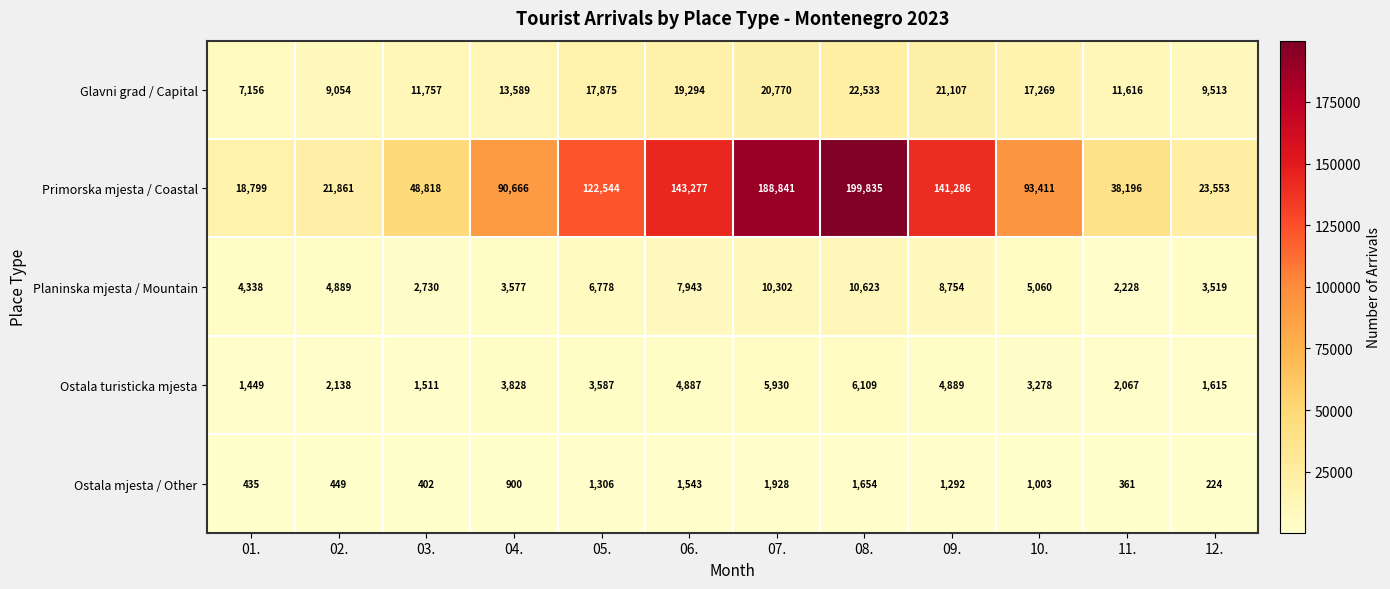

Is the value of Glavni grad / Capital at 02. greater than the value of Ostala mjesta / Other at 10.?

Yes